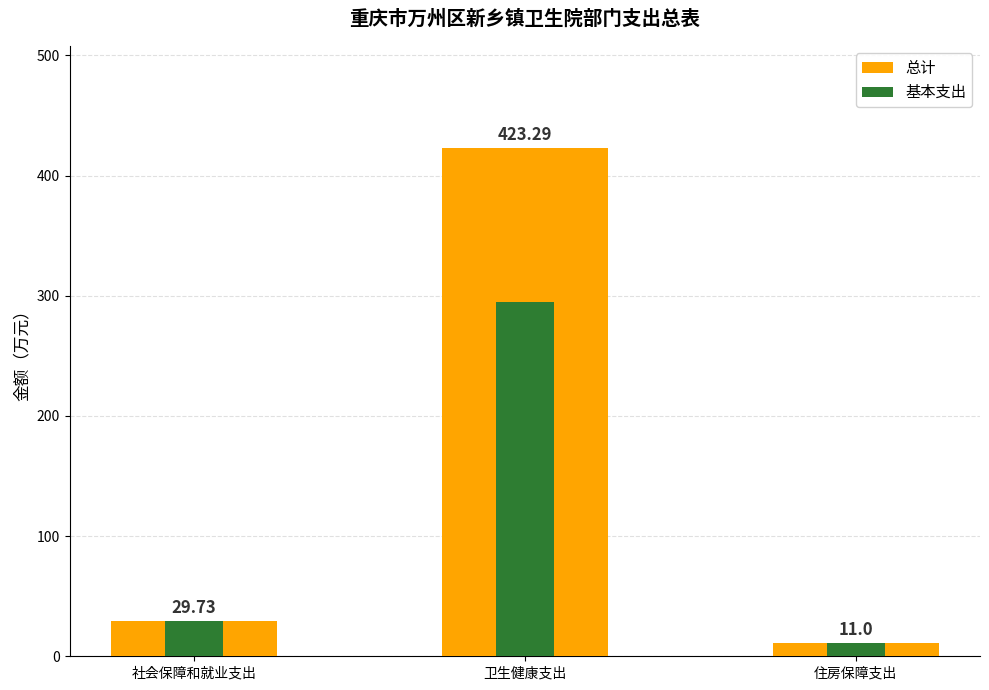

Reading left to right, list all the values displayed in this chart.

总计: 社会保障和就业支出=29.7	卫生健康支出=423.3	住房保障支出=11.0
基本支出: 社会保障和就业支出=29.7	卫生健康支出=295.2	住房保障支出=11.0